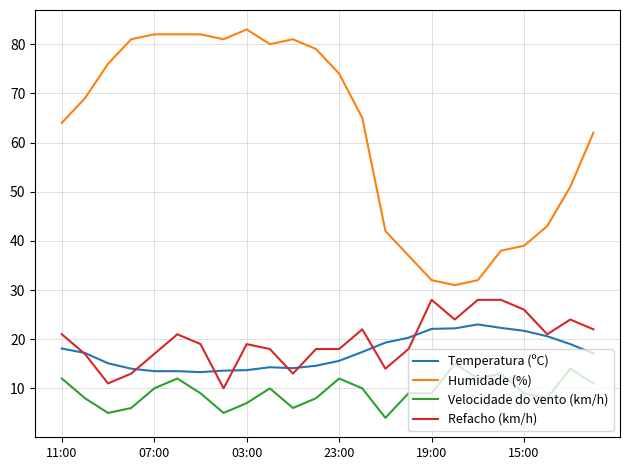

True or false: Refacho (km/h) and Humidade (%) intersect in this chart.

False